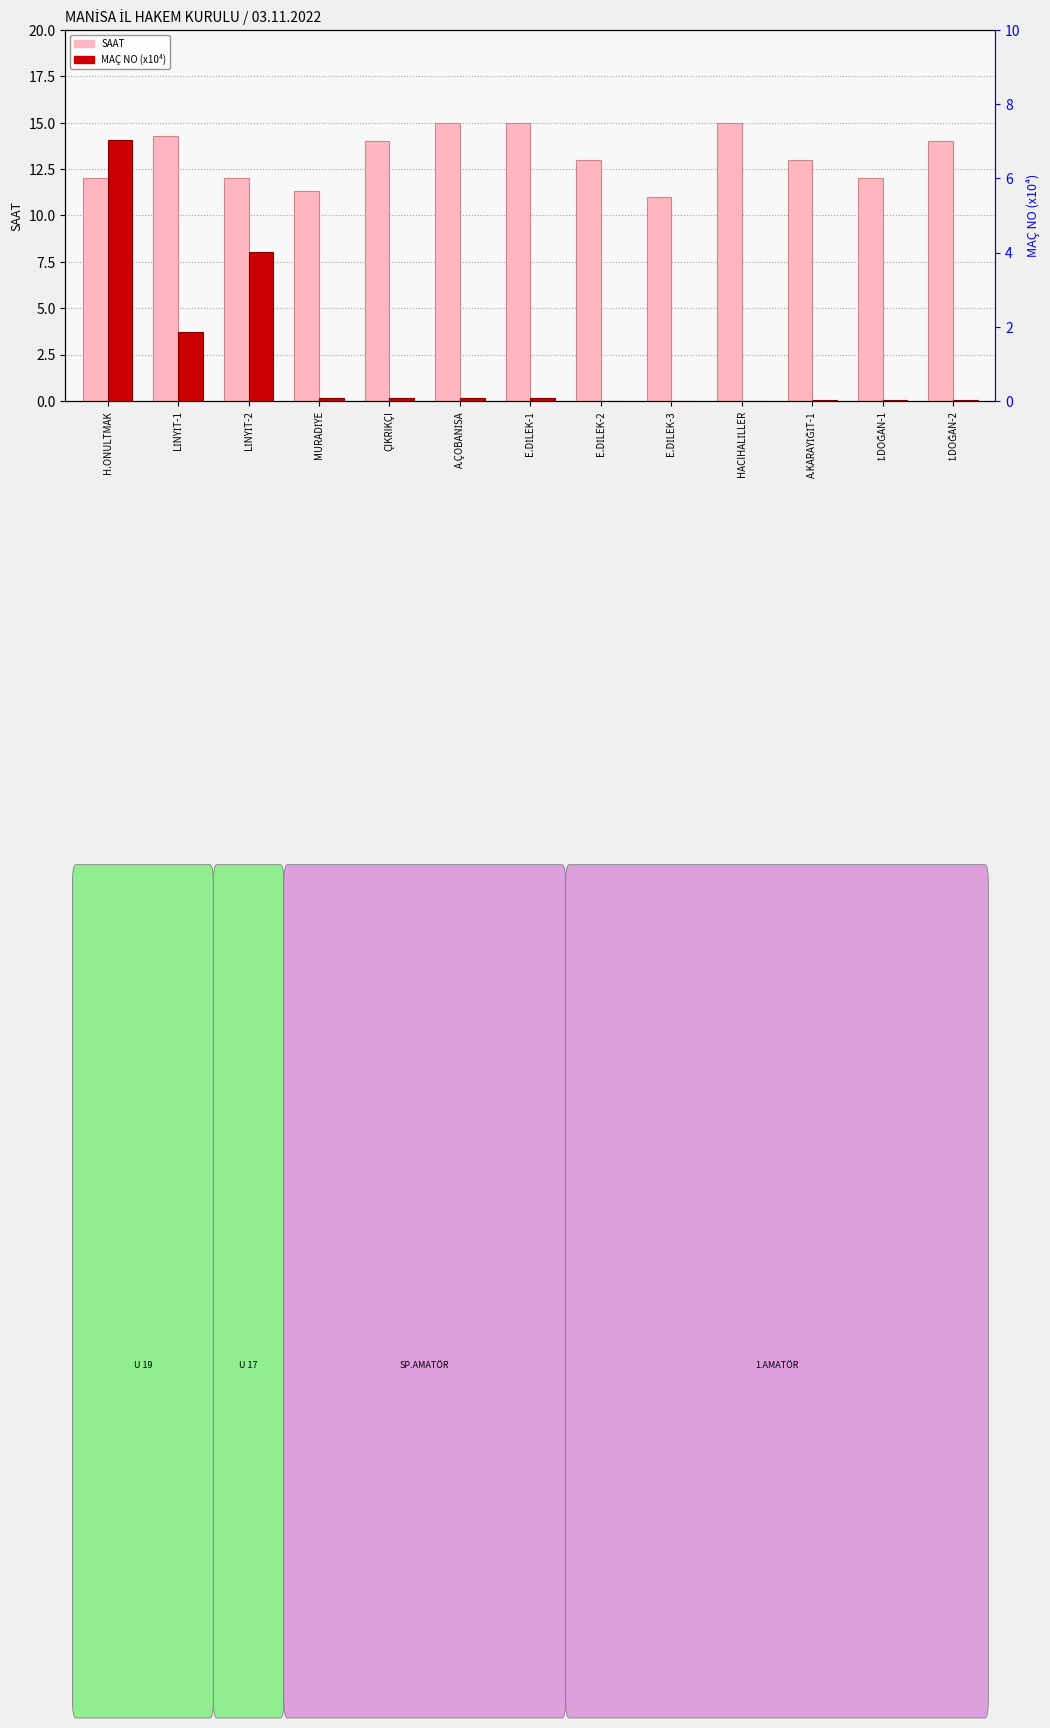

How many bars are there in each group?

2